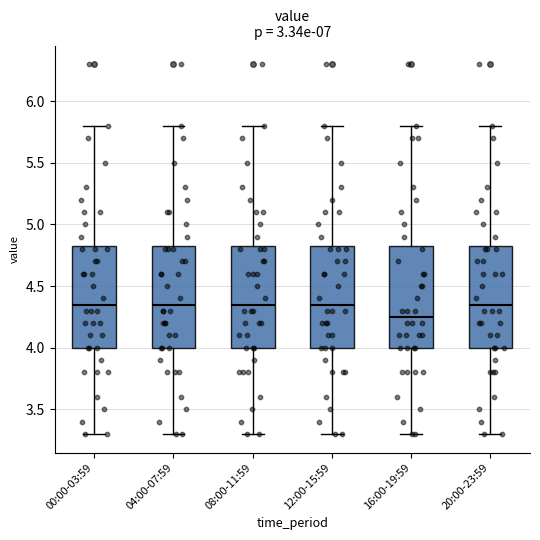

Where is the upper edge of the box for 12:00-15:59 on the y-axis? The values are not printed on the chart, so give them approximately, as read against the axis.

4.85